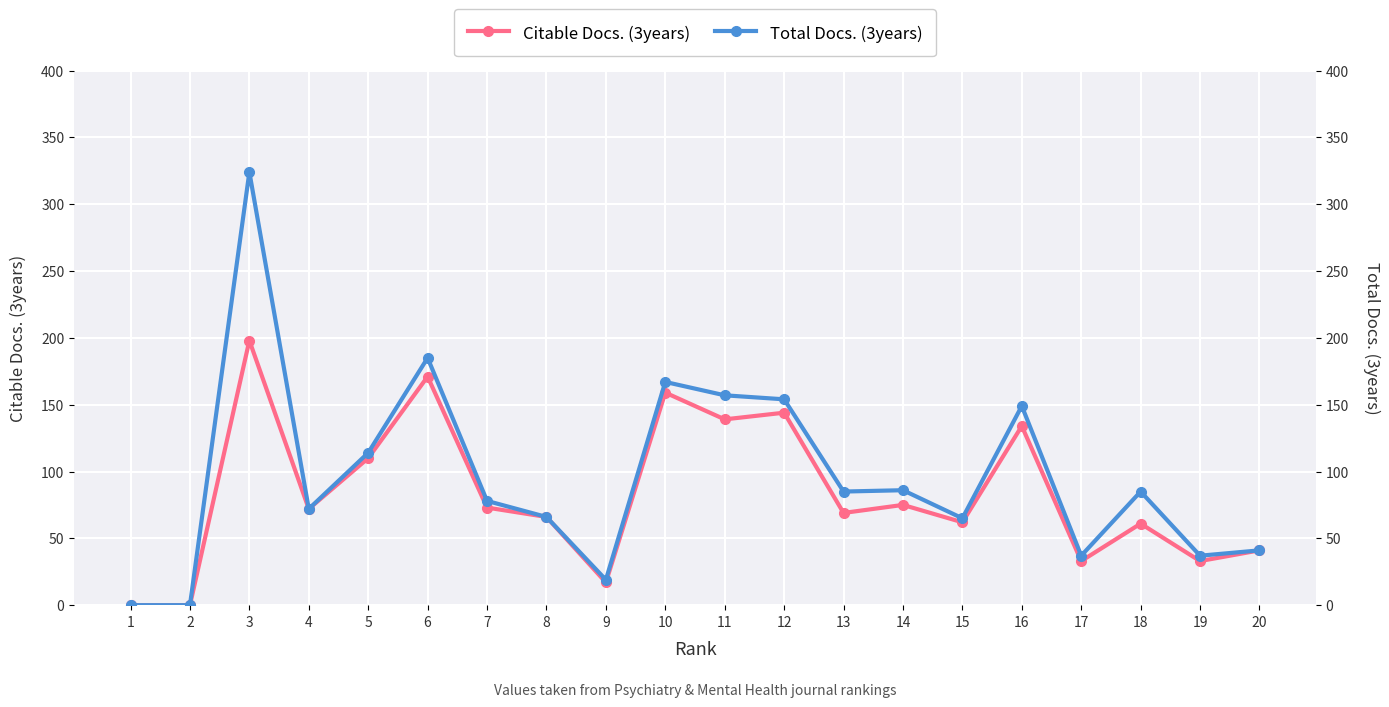

How many distinct data groups are displayed?

2